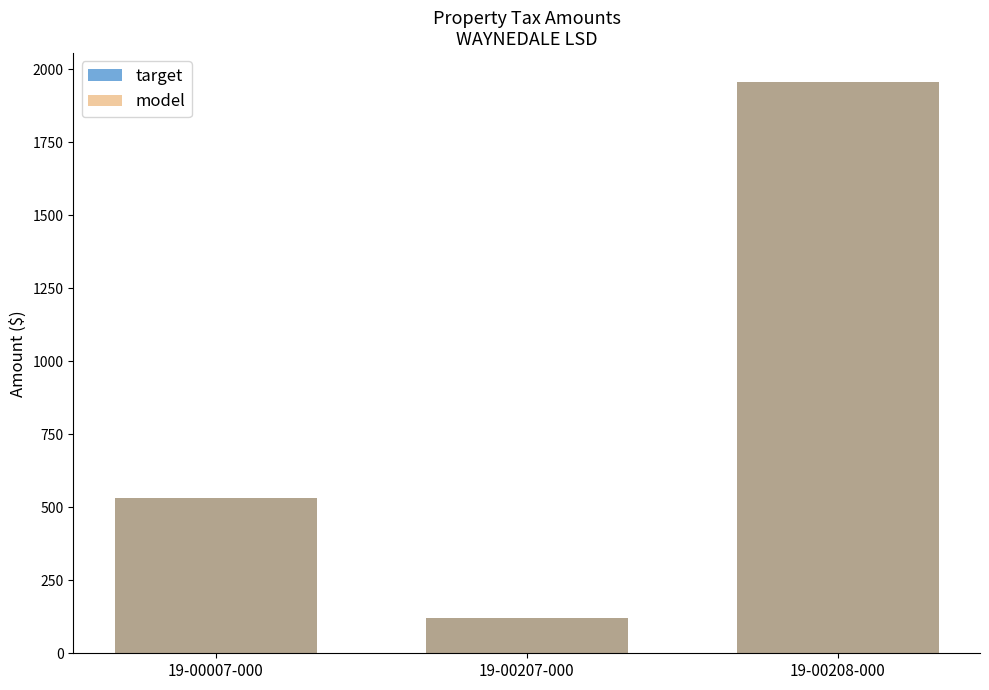

Where is model nearest to the value 1039?

19-00007-000